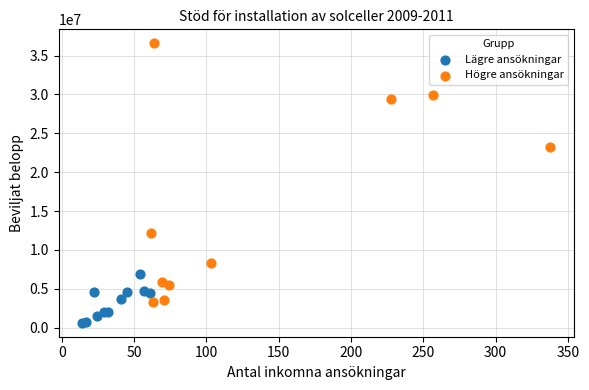

Which series reaches the maximum Y coordinate?

Högre ansökningar